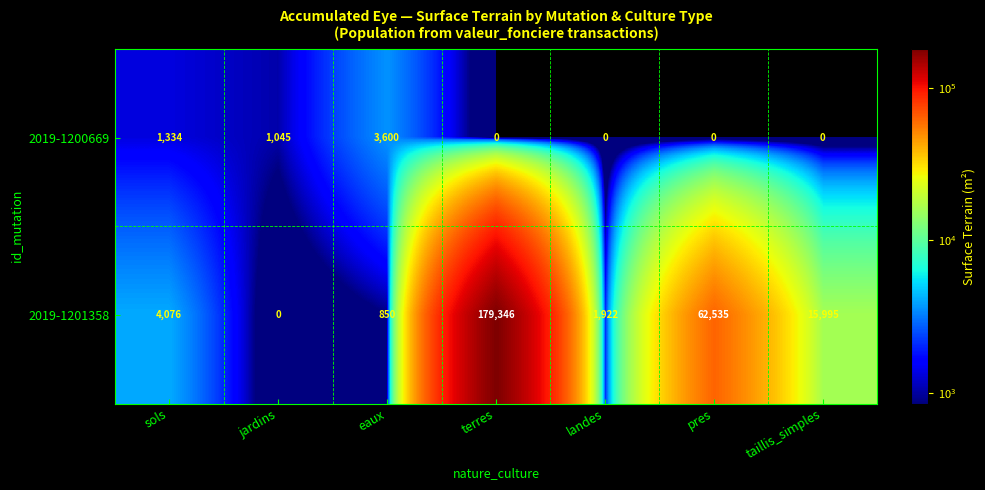

The value of 2019-1200669 at eaux is 5441. True or false?

False